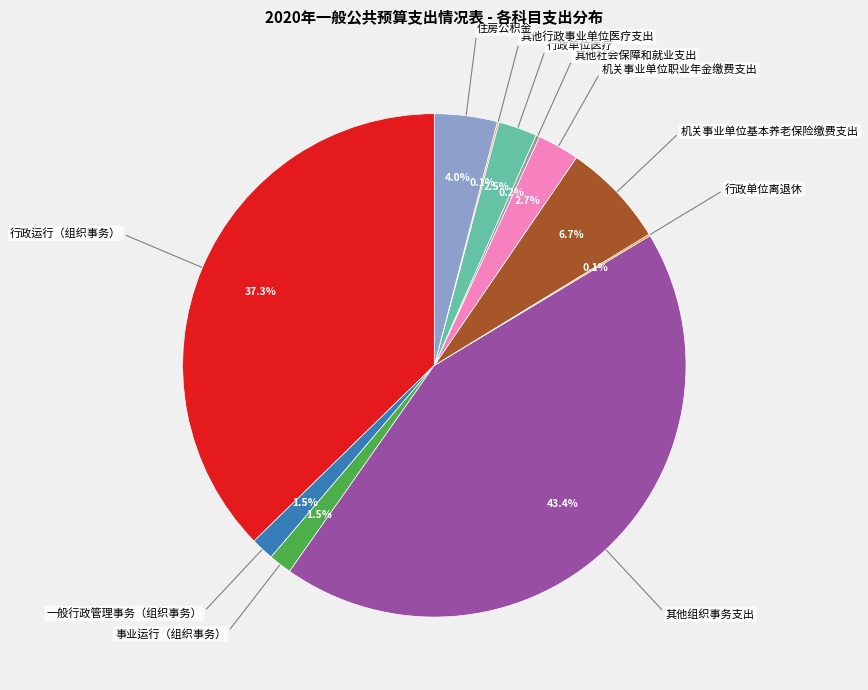

Does any single category account for the majority?

No